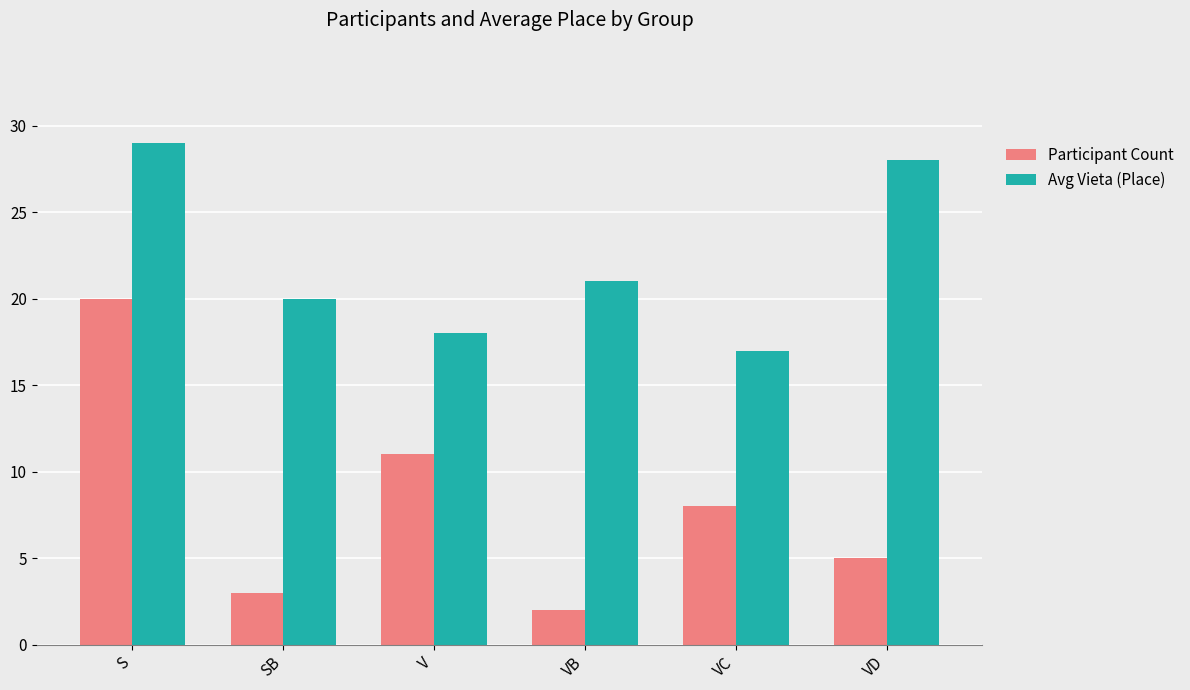

What is the label of the 2nd bar from the left?

SB